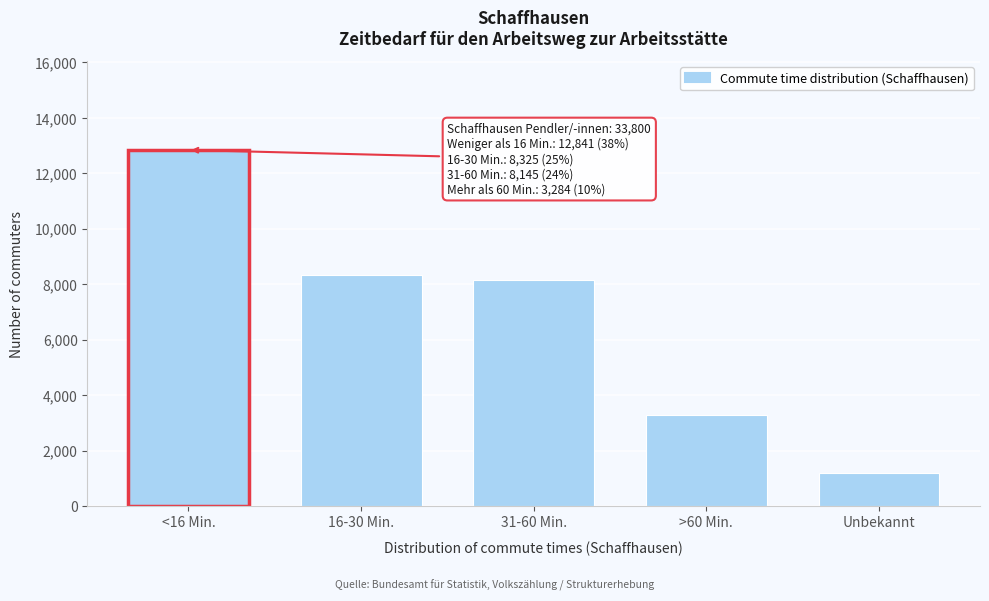

Reading left to right, transcribe all the data shown in this chart.

12841.0	8325.3	8145.0	3284.4	1204.4